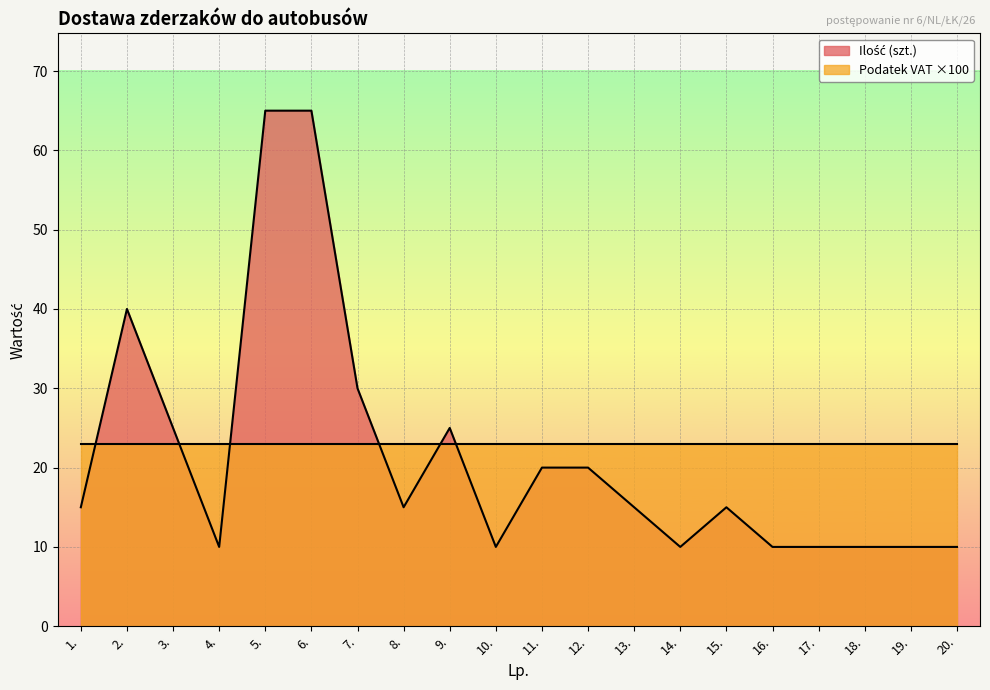

True or false: Wartość brutto (zł) and Ilość (szt.) cross at least once.

False